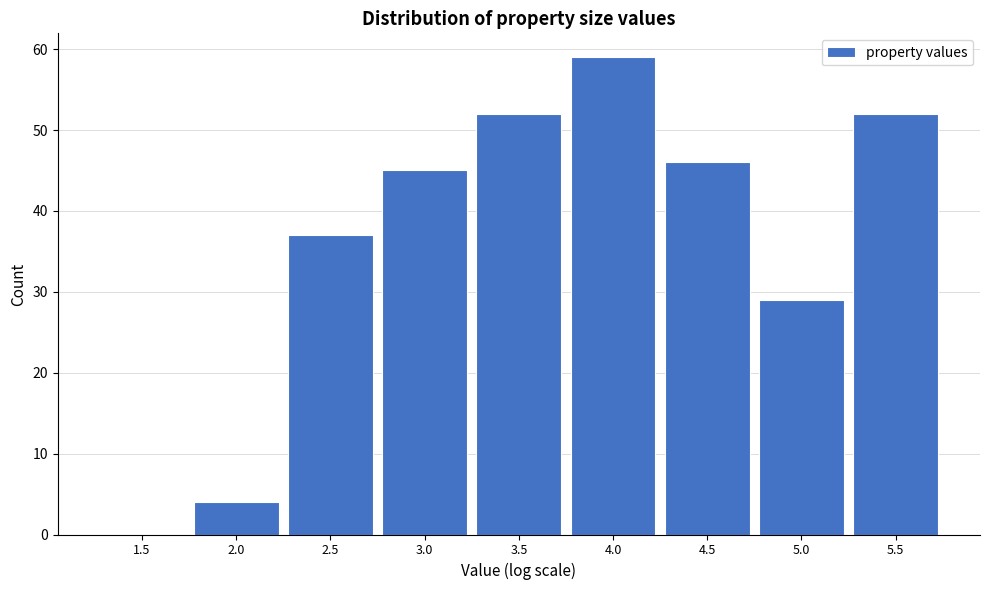

Reading left to right, list all the values displayed in this chart.

1.5=0	2.0=4	2.5=37	3.0=45	3.5=52	4.0=59	4.5=46	5.0=29	5.5=52